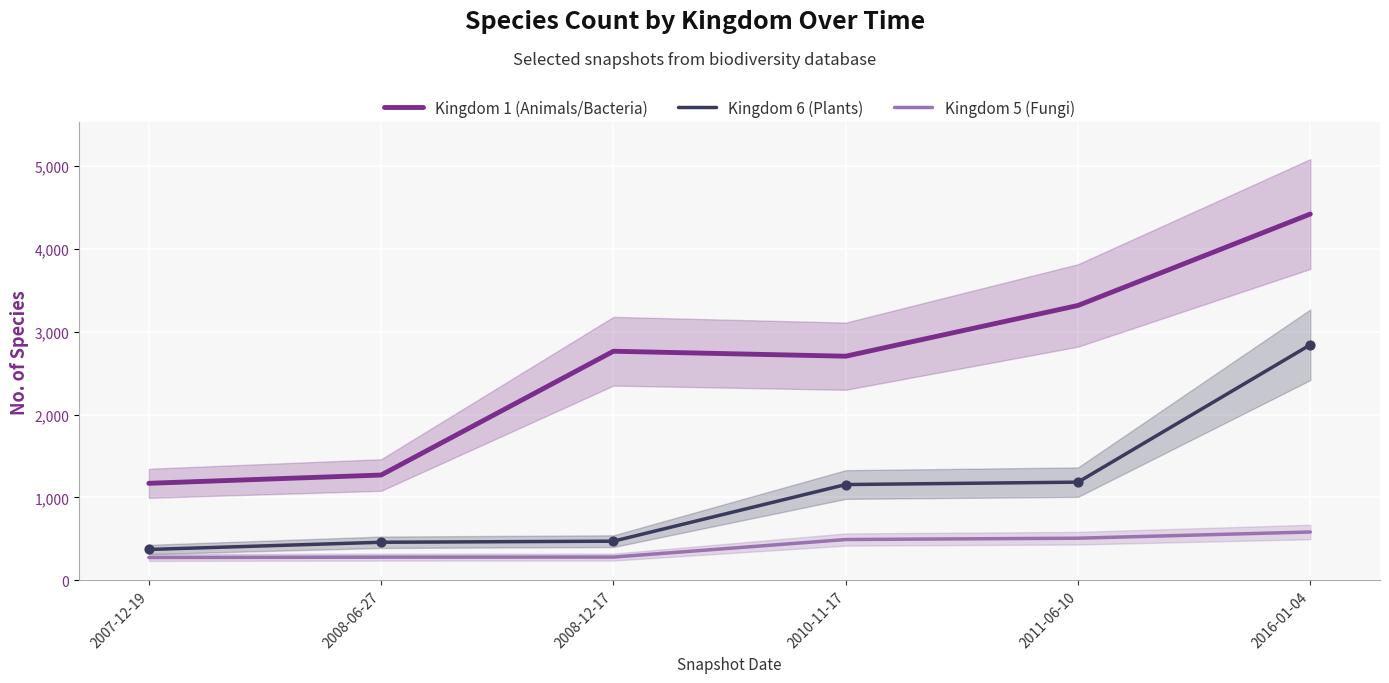

Is the value of Kingdom 6 (Plants) at 2011-06-10 greater than the value of Kingdom 5 (Fungi) at 2007-12-19?

Yes